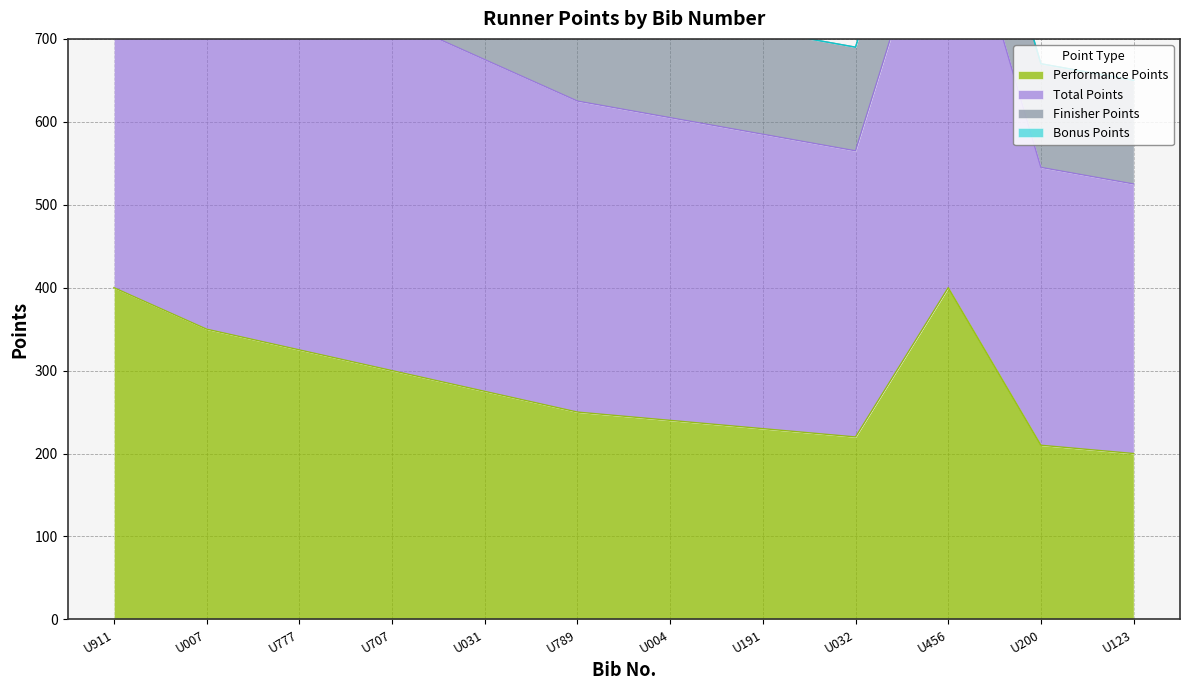

What is the maximum value for Performance Points?

400